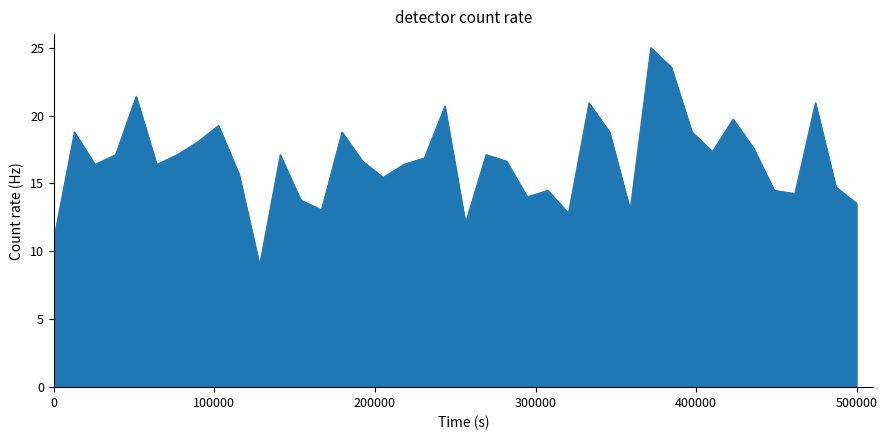

What is the smallest value displayed?

9.0